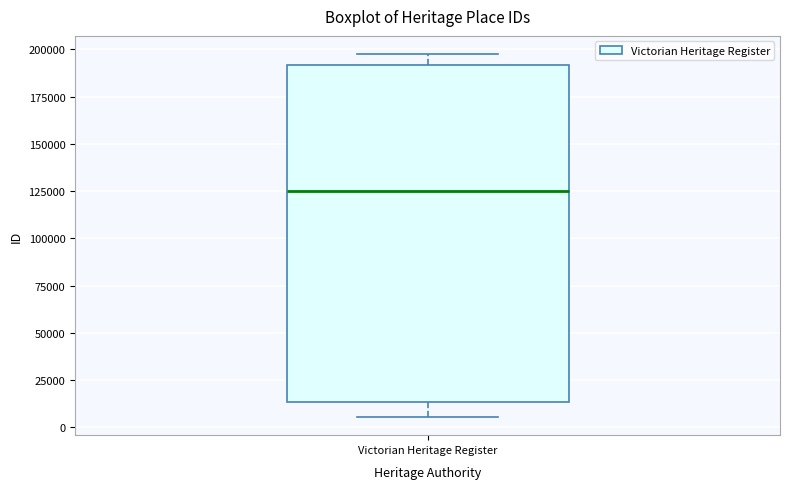

Read this box plot against the y-axis: the position of the median line, the range covered by the box, and the ends of both whiskers. The values are not printed on the chart, so give them approximately, as read against the axis.

median 125000, box 15000 to 190000, whiskers 5000 to 200000